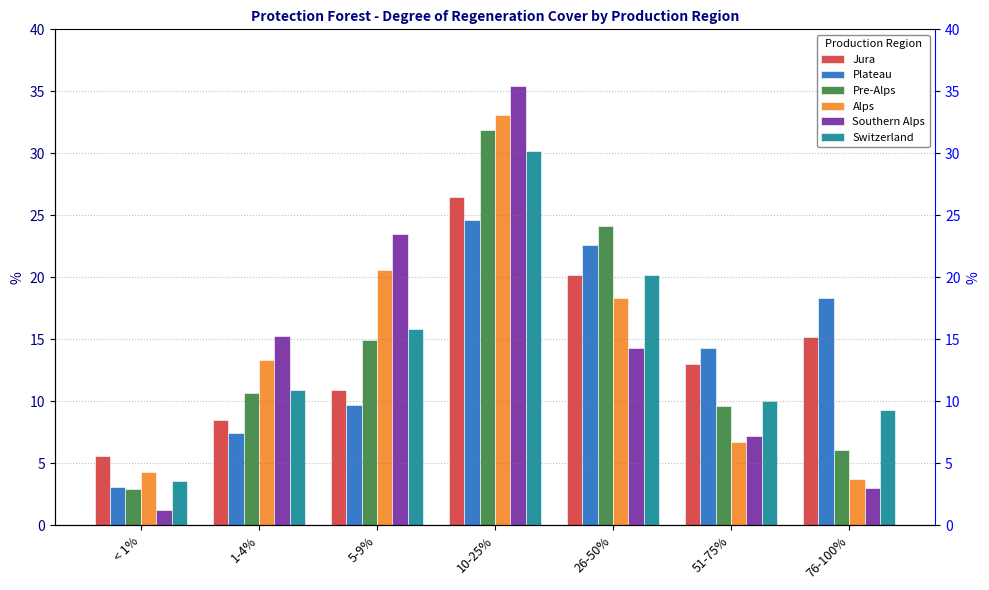

Rank the categories by Switzerland value from lowest to highest.

< 1%, 76-100%, 51-75%, 1-4%, 5-9%, 26-50%, 10-25%